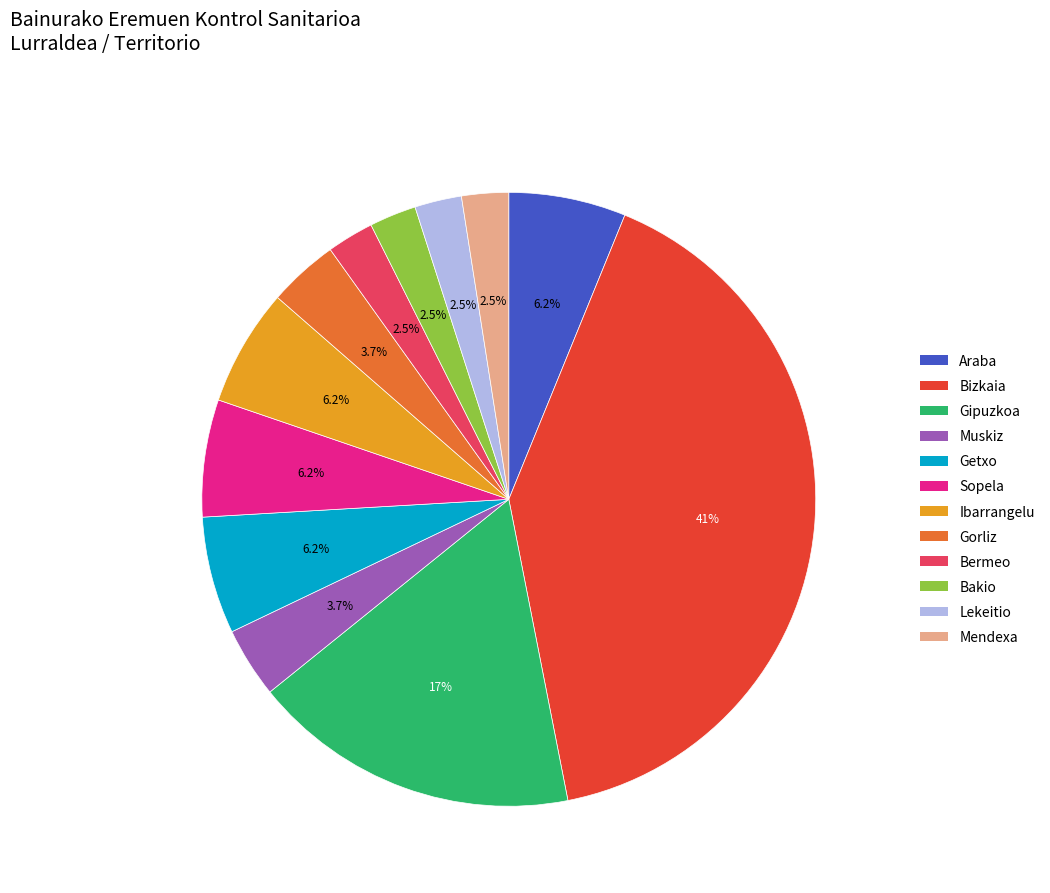

To the nearest percent, what is the difference between the Bakio and Bizkaia slice percentages?

38%